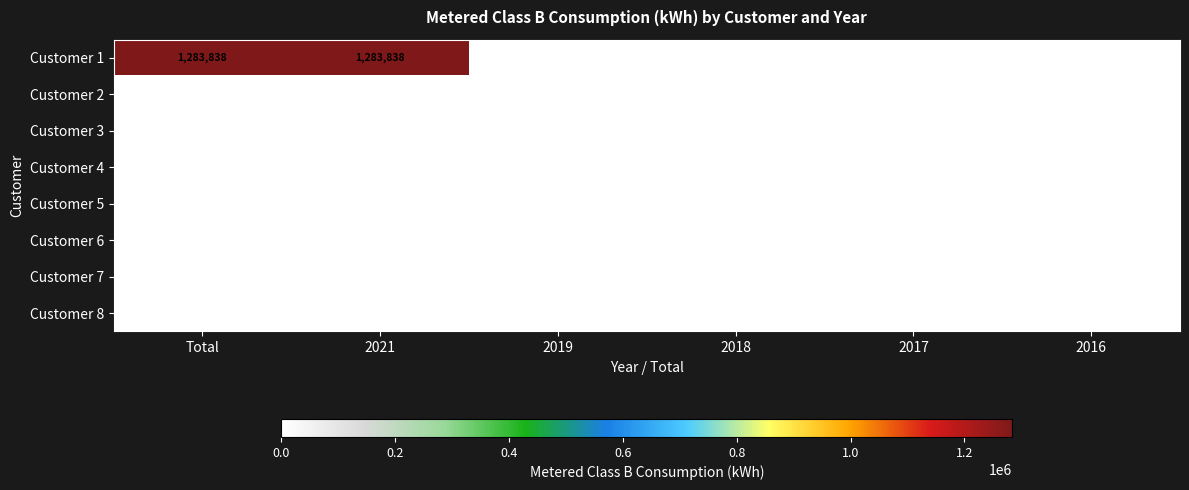

At how many categories does at least one series exceed 663653?

2